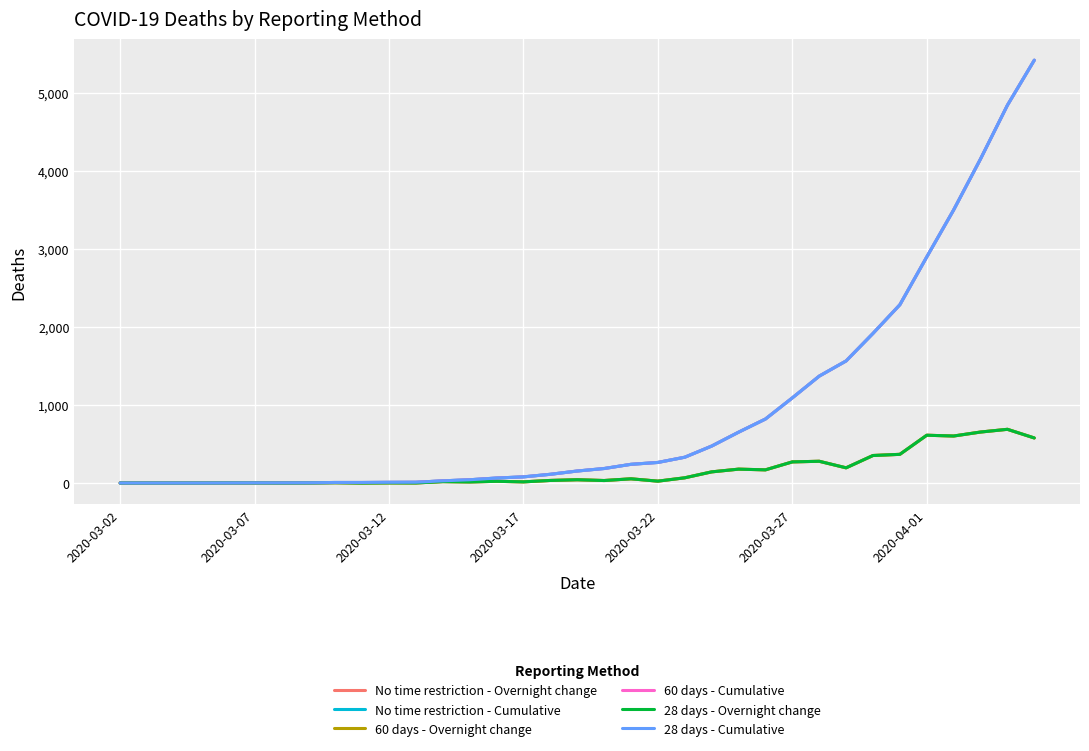

Does the chart display data point markers on the line(s)?

No